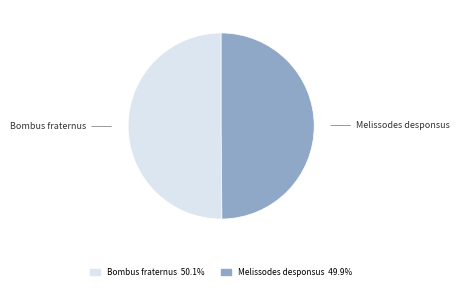

Do Bombus fraternus and Melissodes desponsus together represent more than half of the pie?

Yes